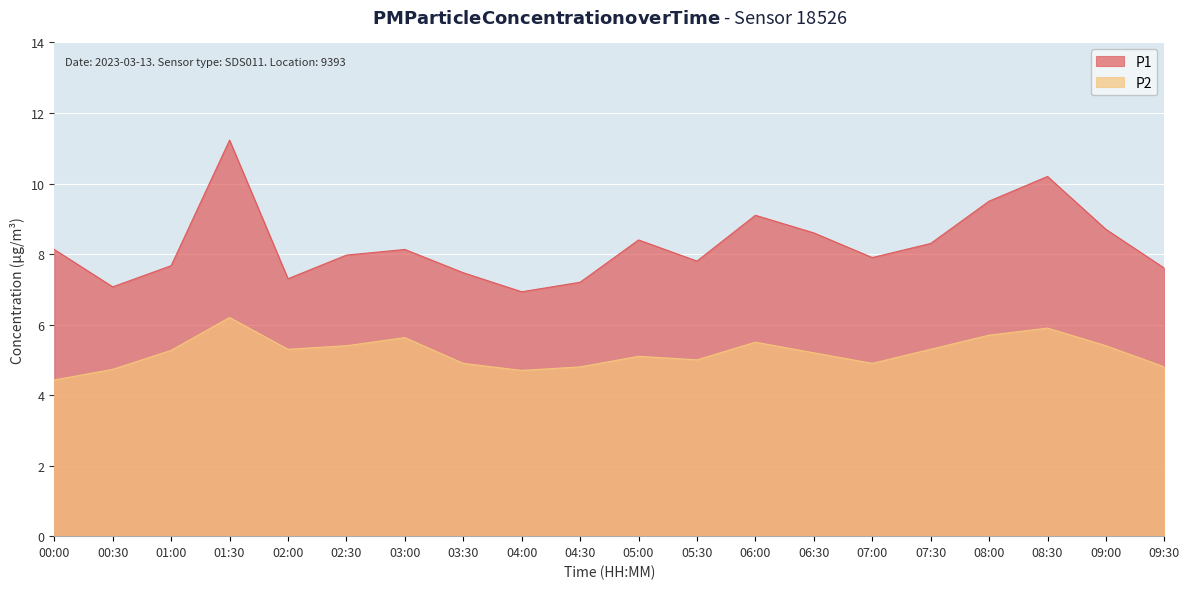

What is the difference between the P2 values at 08:00 and 05:00?

0.6